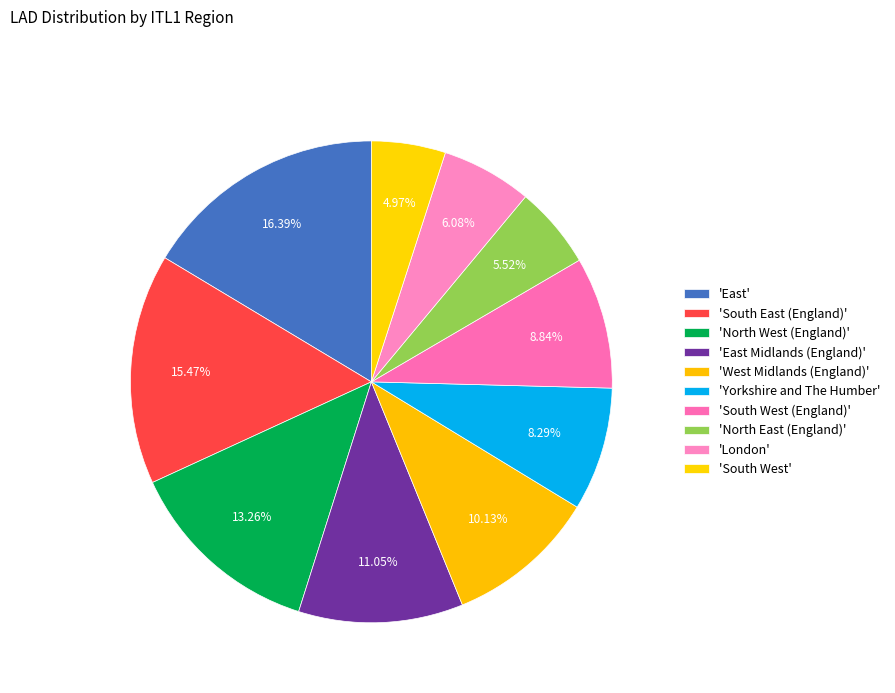

What is the smallest slice in the pie chart?

South West